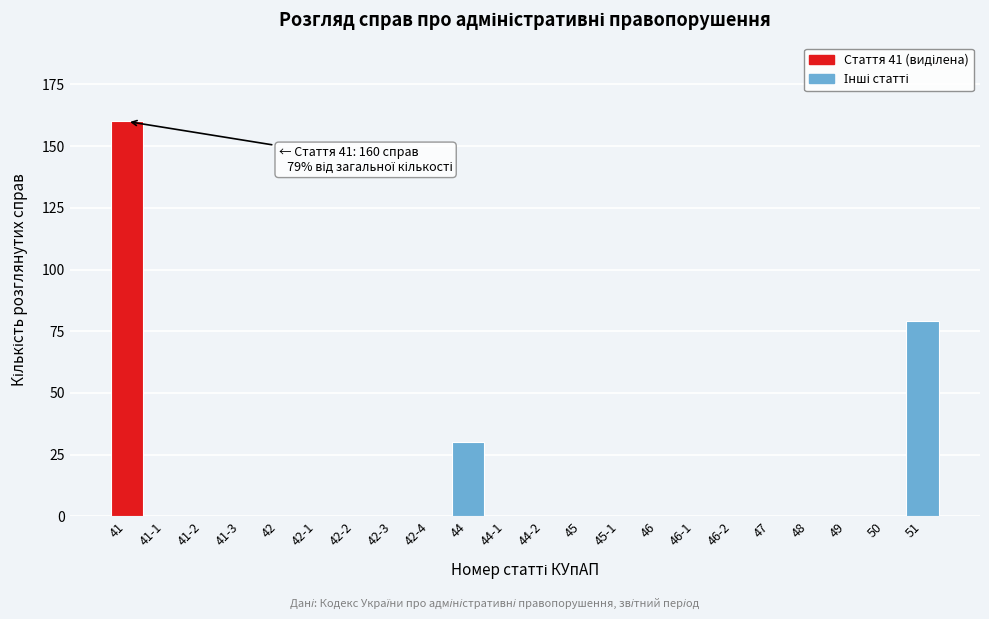

Reading left to right, transcribe all the data shown in this chart.

41=160	41-1=0	41-2=0	41-3=0	42=0	42-1=0	42-2=0	42-3=0	42-4=0	44=30	44-1=0	44-2=0	45=0	45-1=0	46=0	46-1=0	46-2=0	47=0	48=0	49=0	50=0	51=79